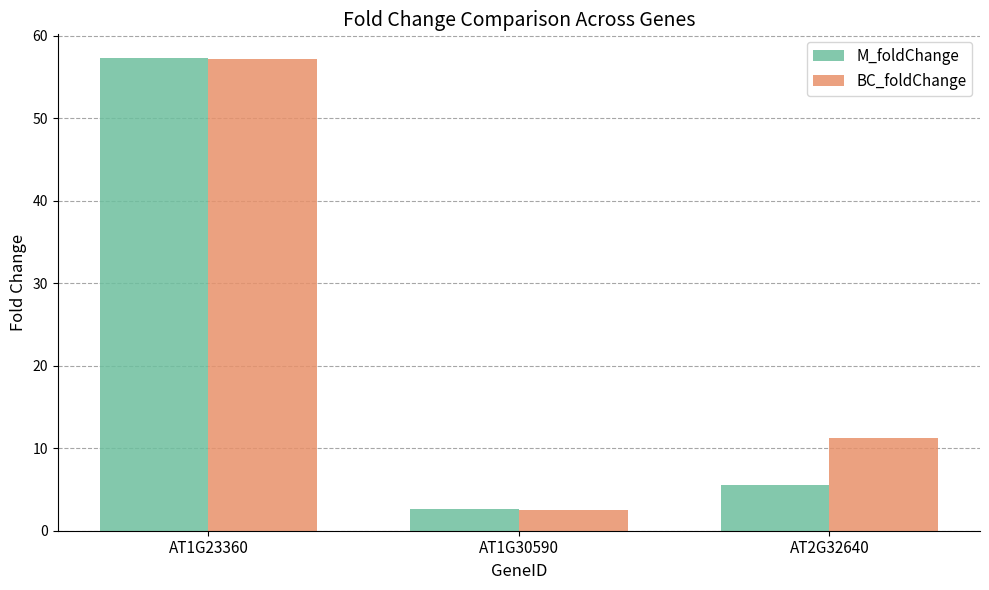

The value of BC_foldChange at AT1G23360 is 57.2. True or false?

True